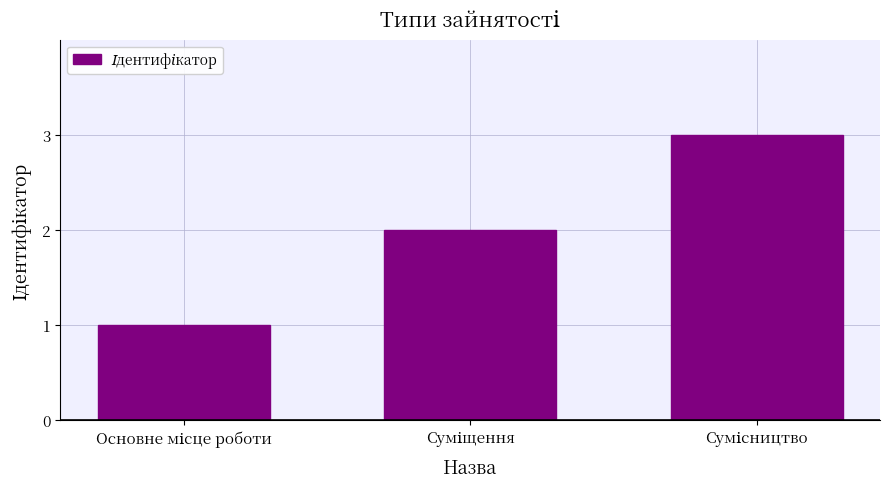

How many data points does each series have?

3